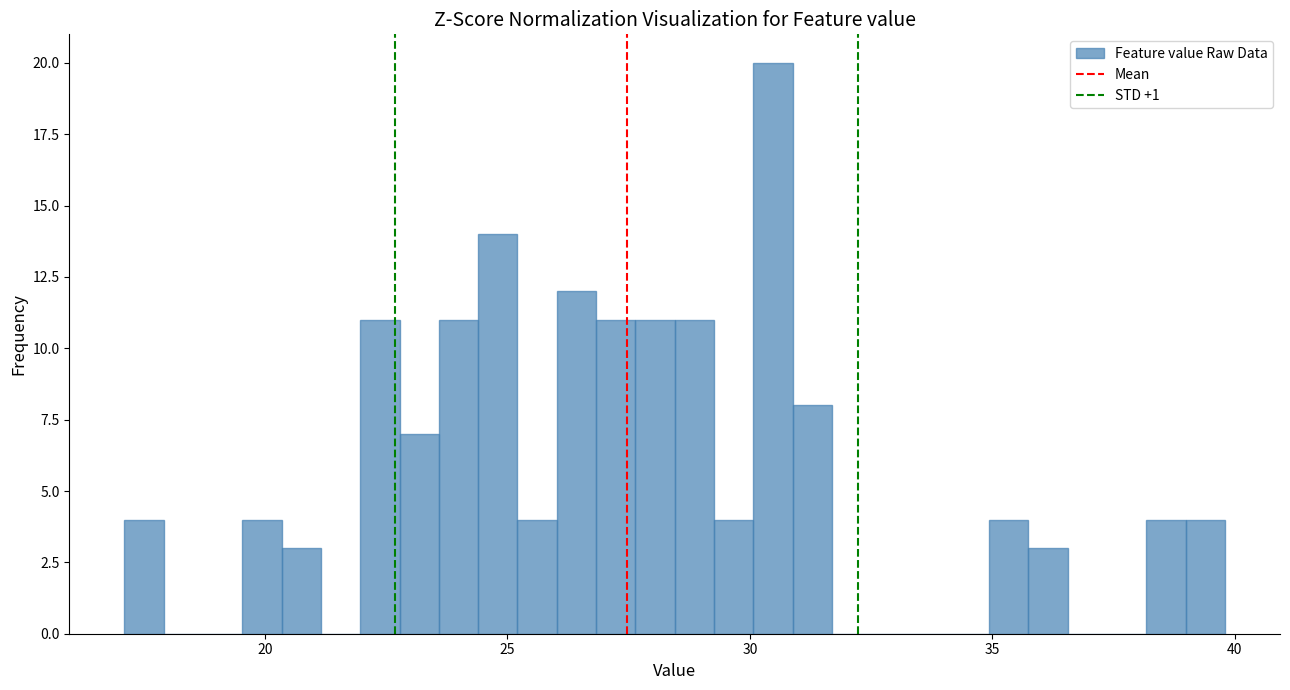

Read against the x-axis, roughly where is the centre of the tallest bar?

30.5